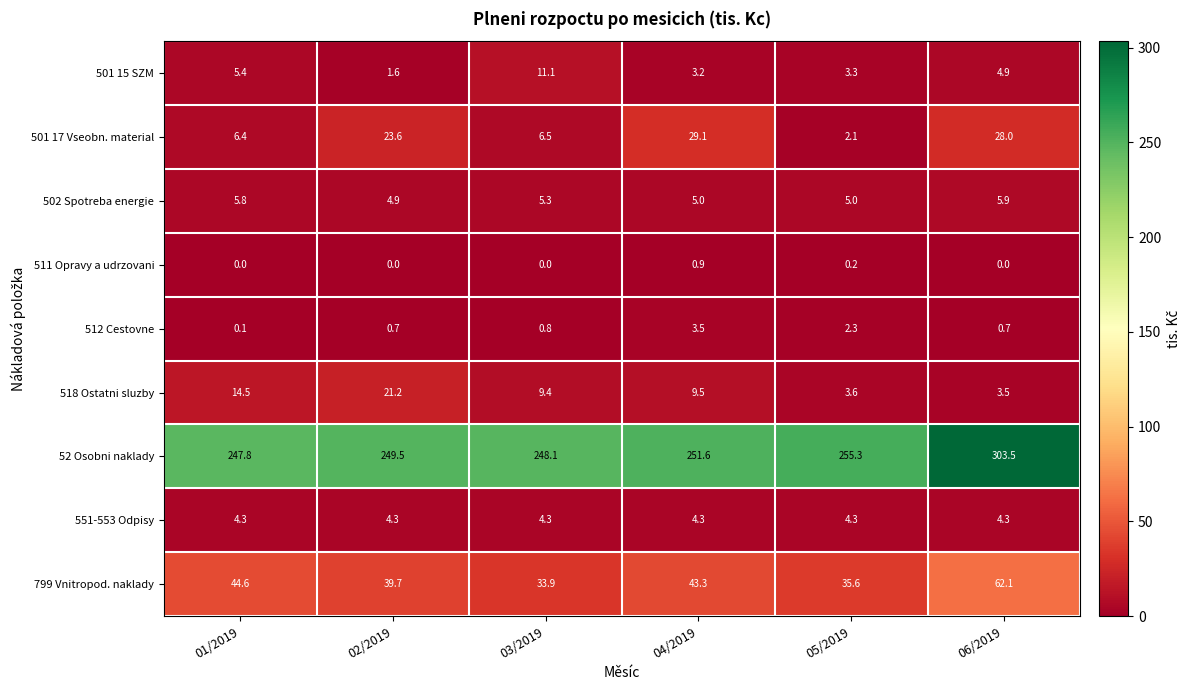

Rank the series at 03/2019 from highest to lowest value.

52 Osobni naklady, 799 Vnitropod. naklady, 501 15 SZM, 518 Ostatni sluzby, 501 17 Vseobn. material, 502 Spotreba energie, 551-553 Odpisy, 512 Cestovne, 511 Opravy a udrzovani